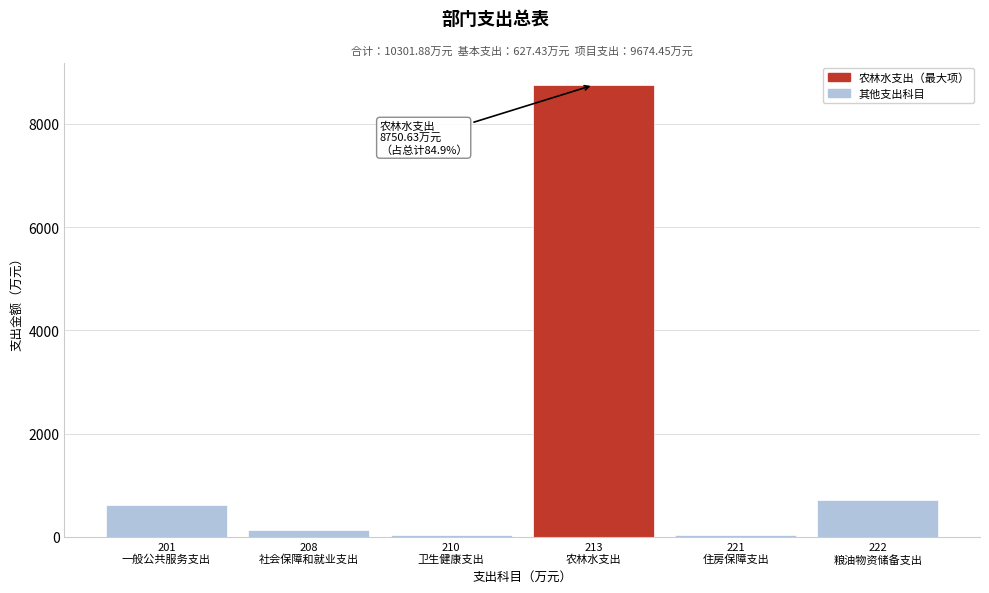

What is the sum of all values?

10301.9